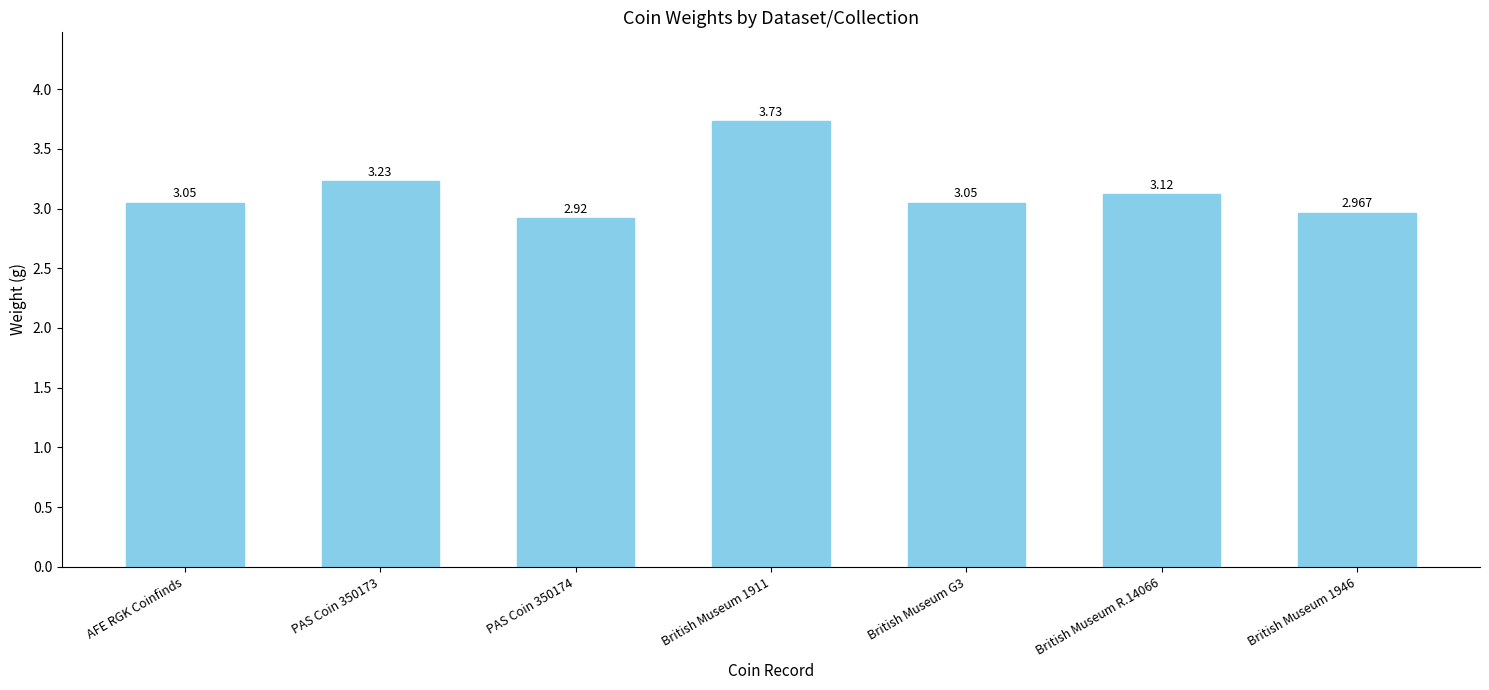

What is the label of the 7th bar from the right?

AFE RGK Coinfinds